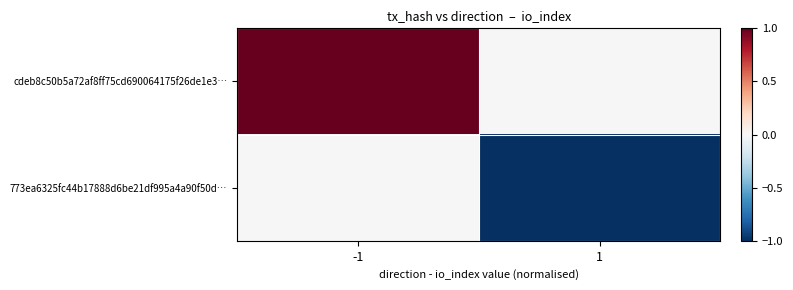

At which category is the sum across all series the highest?

-1